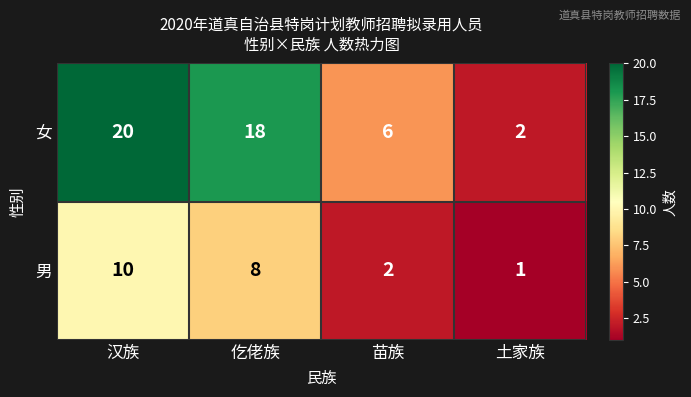

Which label corresponds to the largest value in the chart?

汉族